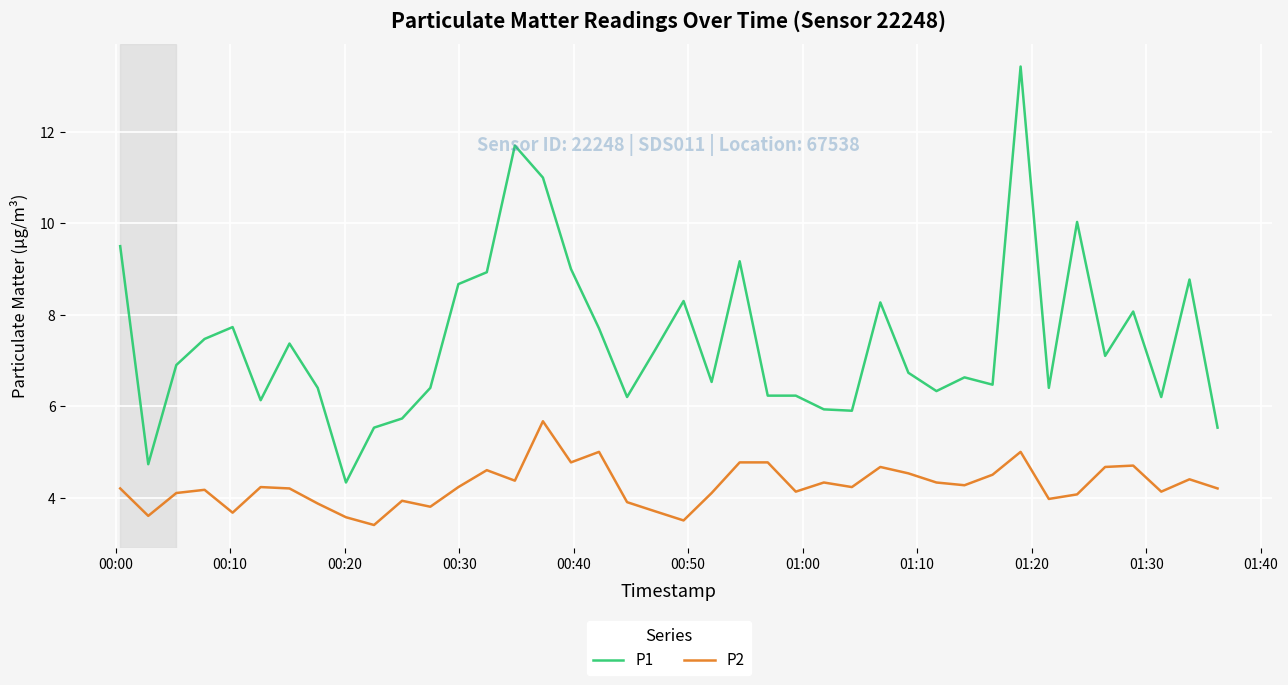

Which series has the largest total across all categories?

P1